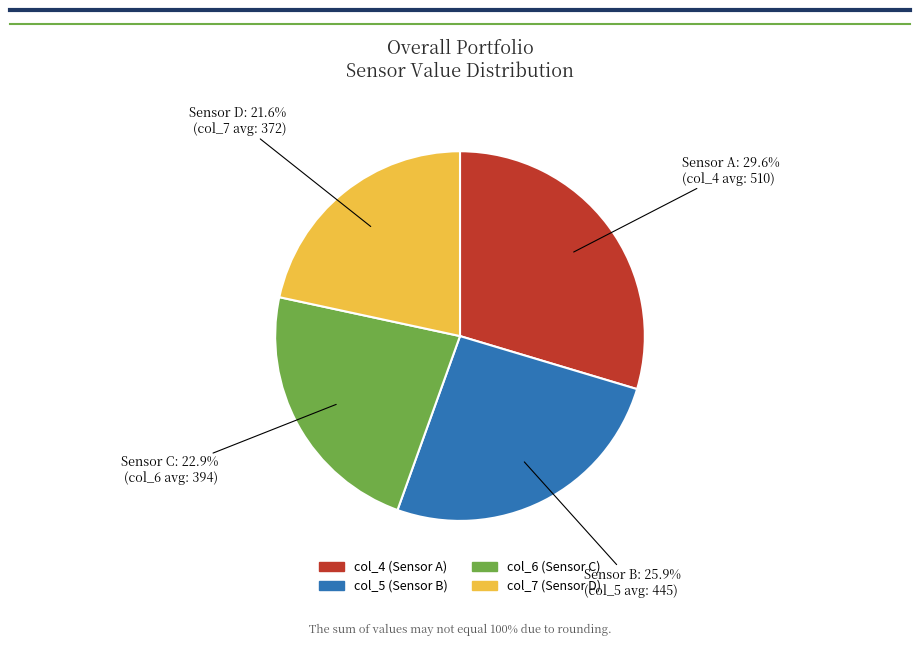

How many slices are in this pie chart?

4